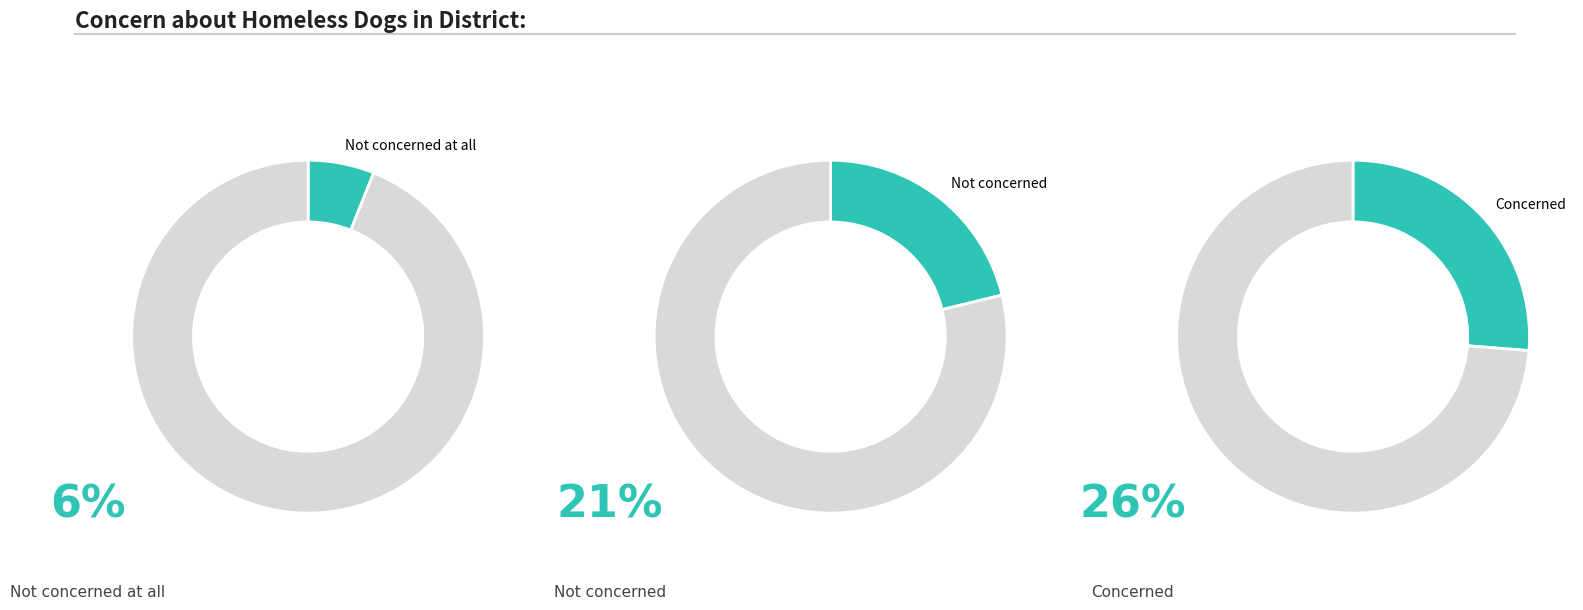

Does DK represent more than half of the total?

No